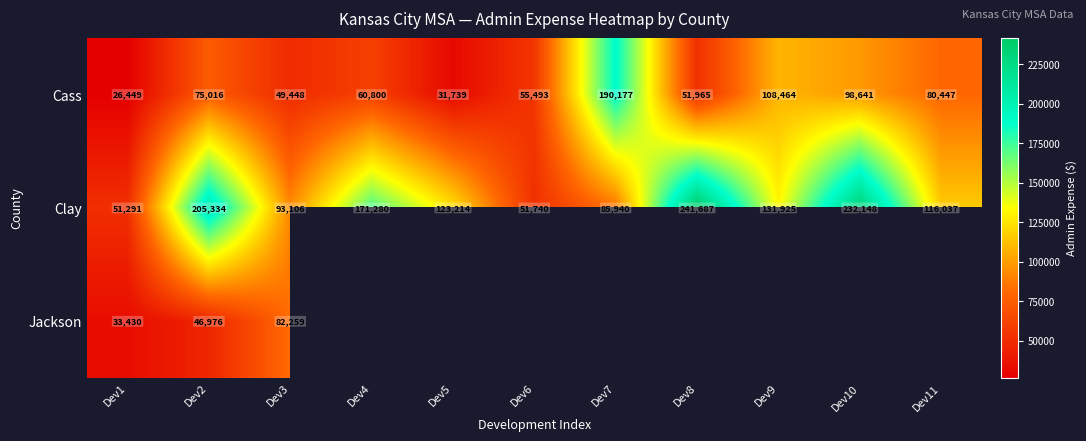

What value does the Cass series have at Dev11, to the nearest 10?

80450